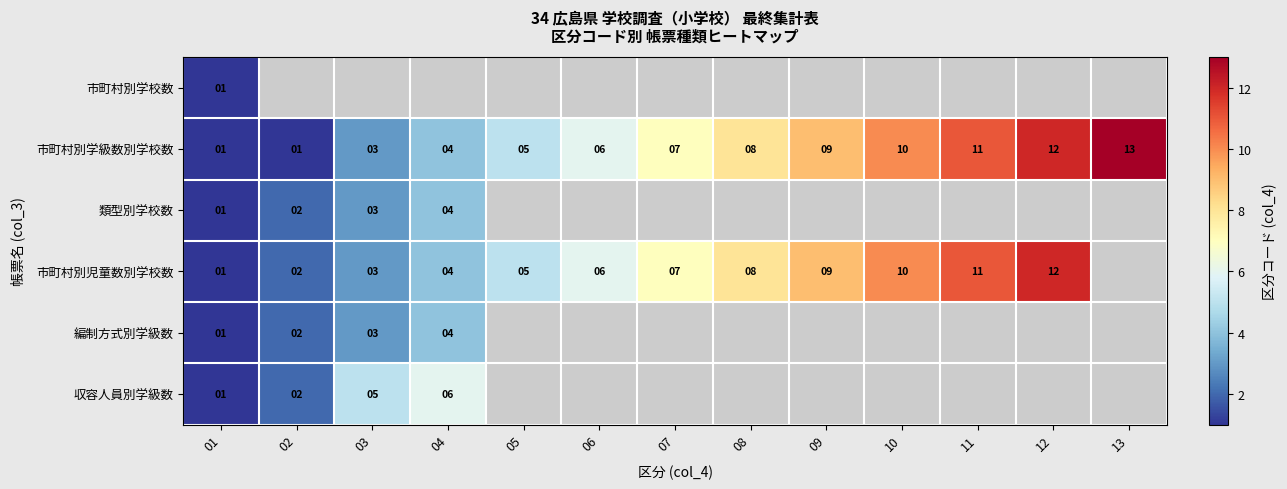

What is the maximum value shown in the chart?

13.0